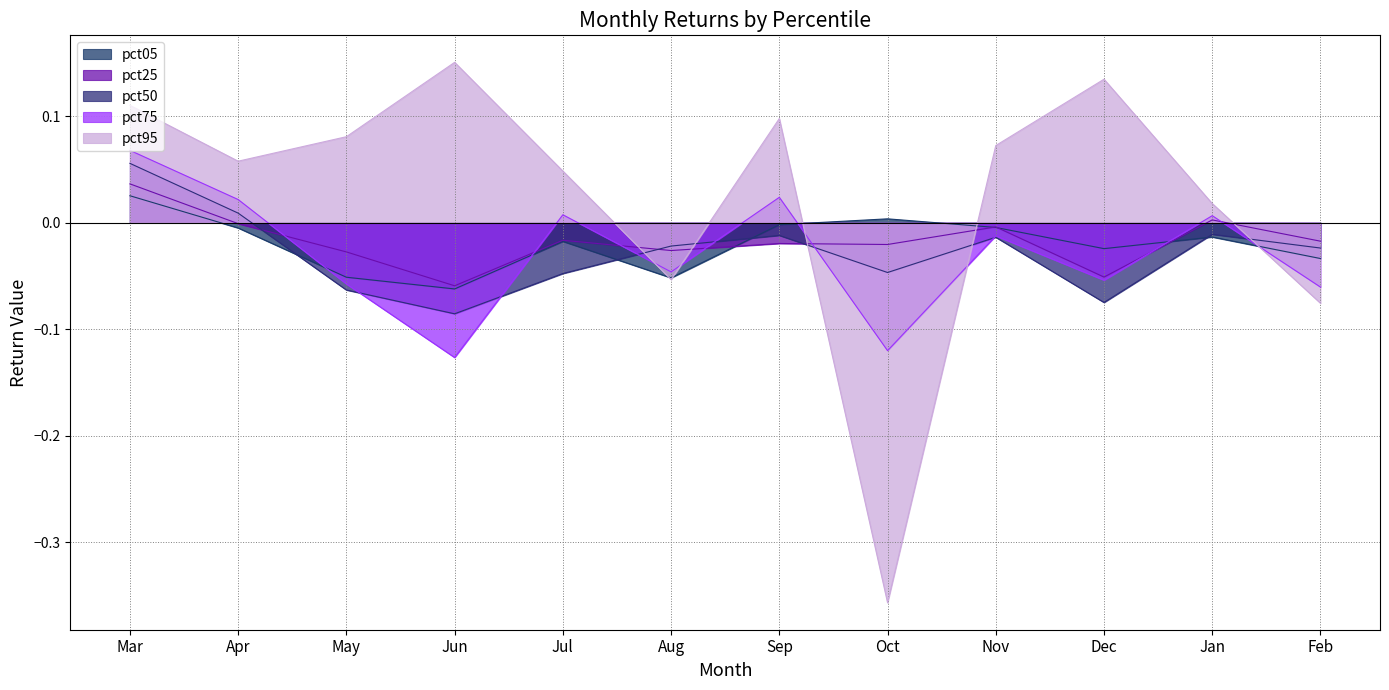

What is the sum of all pct75 values?

-0.3